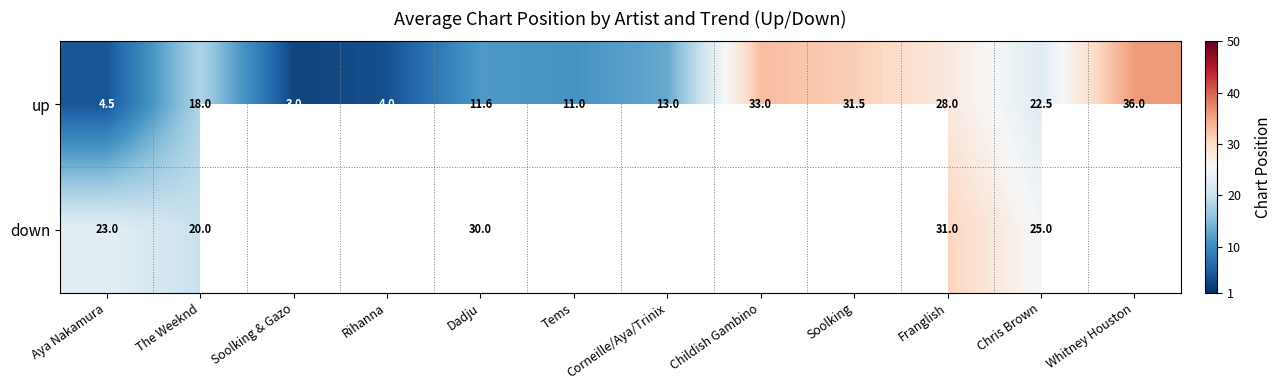

Is it true that down equals 6.4 at Franglish?

False